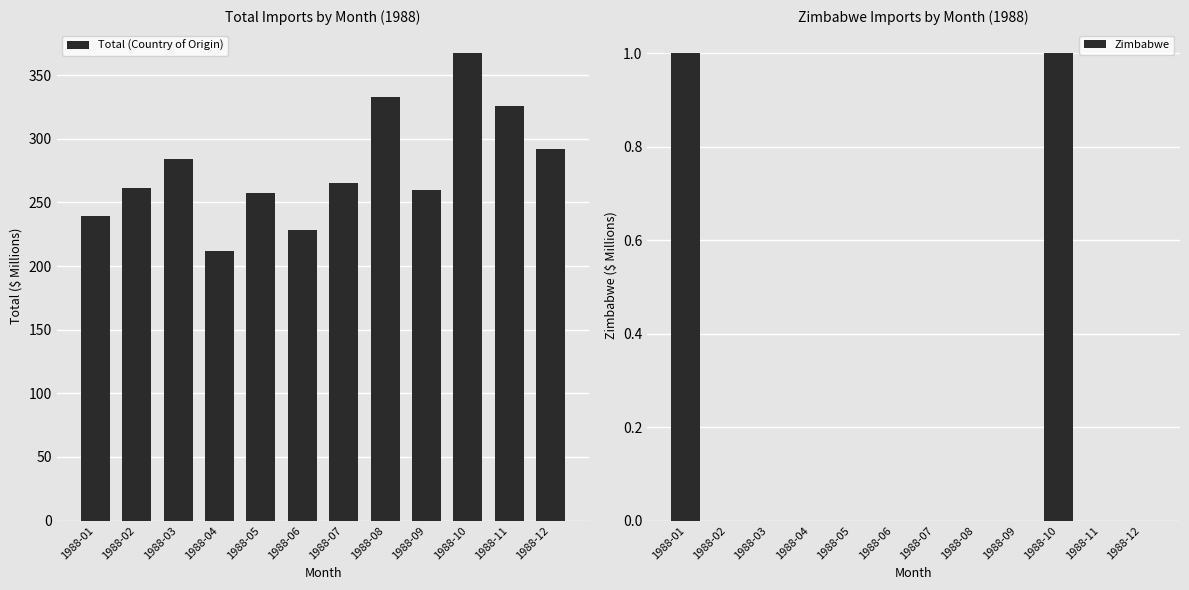

Which series has the widest spread of values?

Total (Country of Origin)